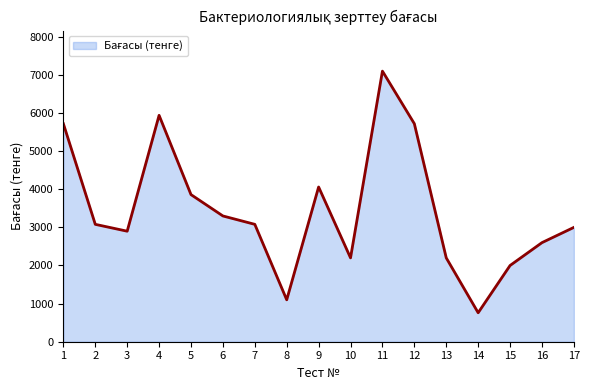

True or false: the data has more than 0 interior local peaks.

True